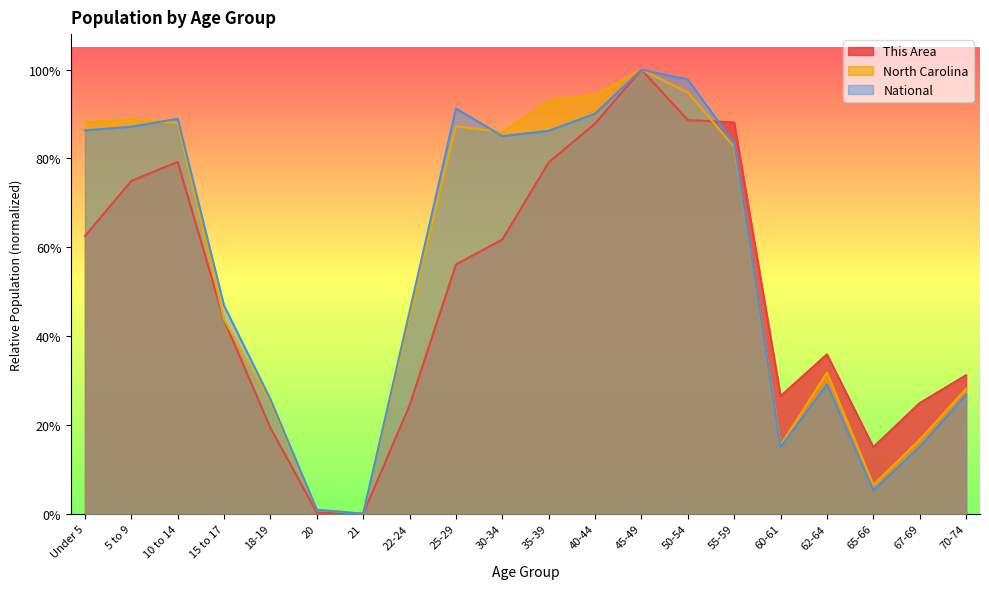

What is the difference between the highest and lowest values at 18-19?

0.1